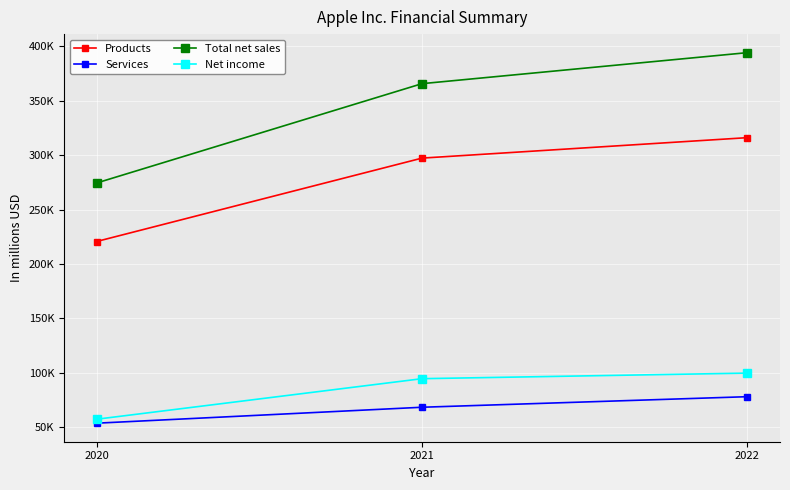

Does the chart have visible grid lines?

Yes